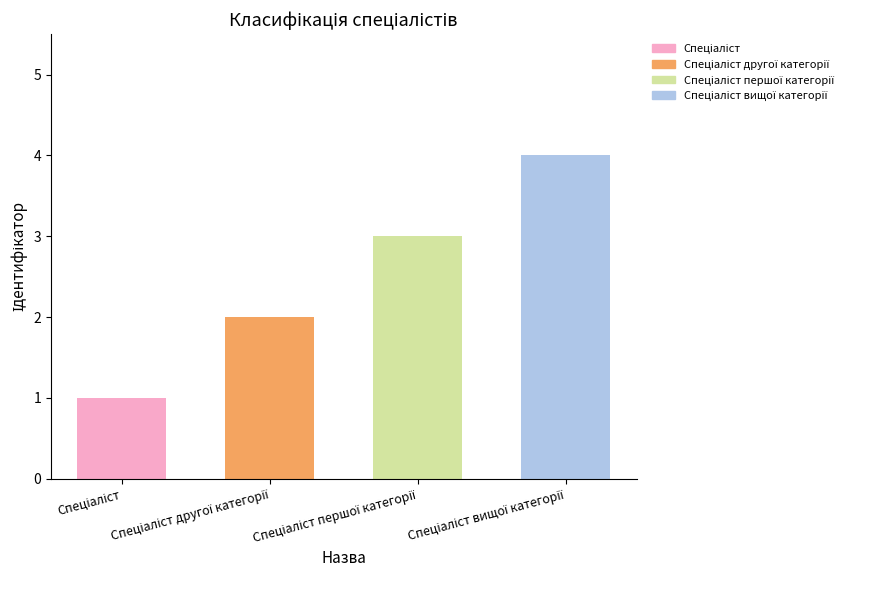

What is the value of the 4th bar from the left?

4